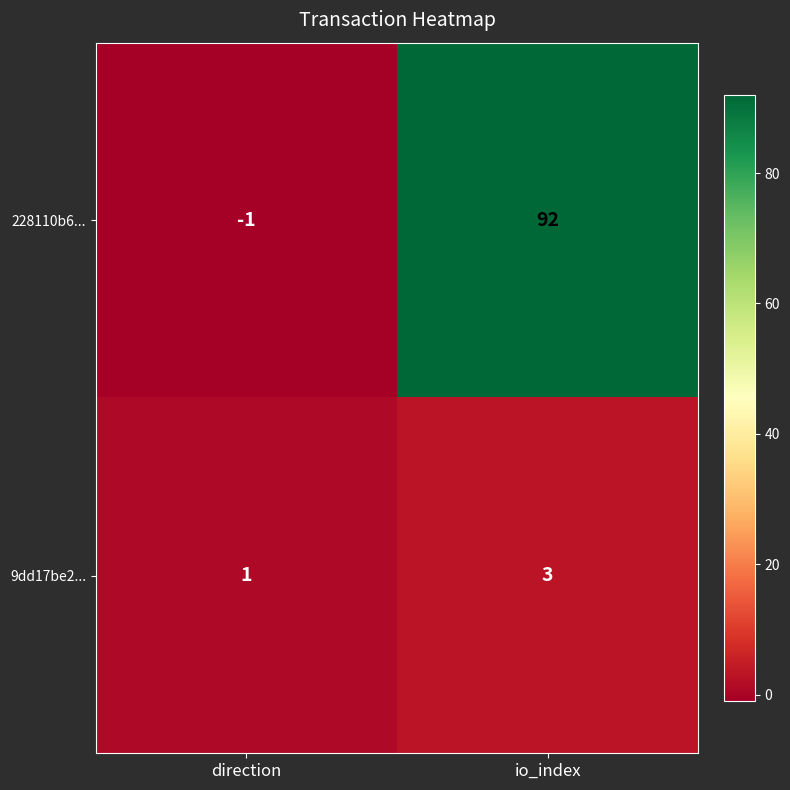

At io_index, list the series in order from smallest to largest.

9dd17be2..., 228110b6...